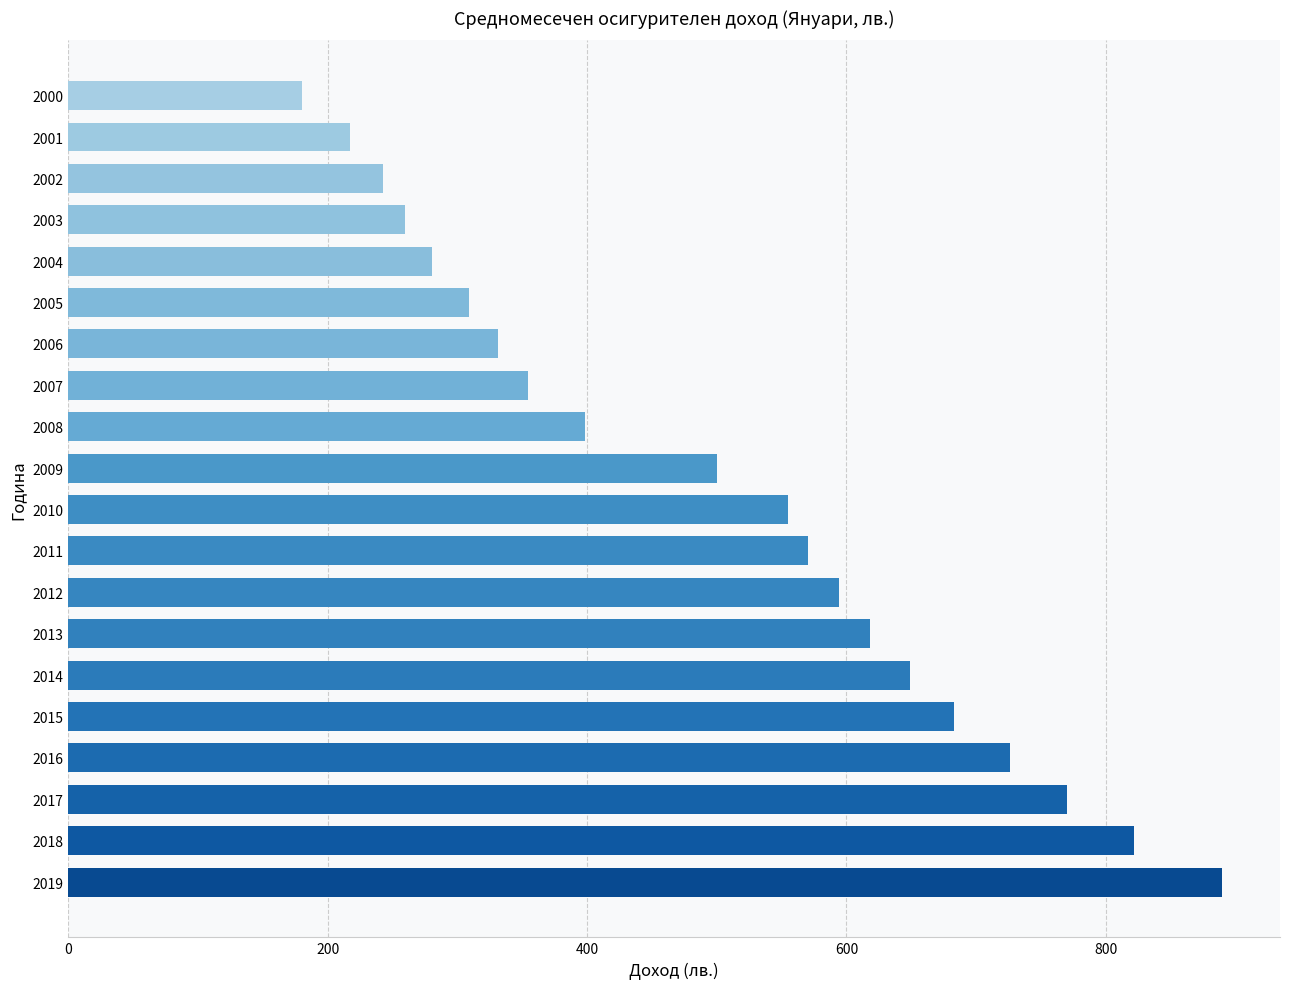

How many bars are there in total?

20